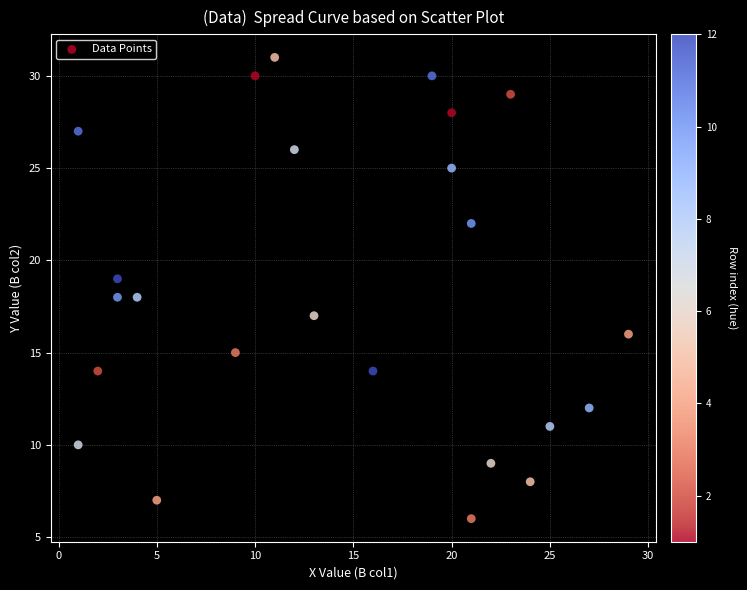

What is the range of X values (max minus min)?

28